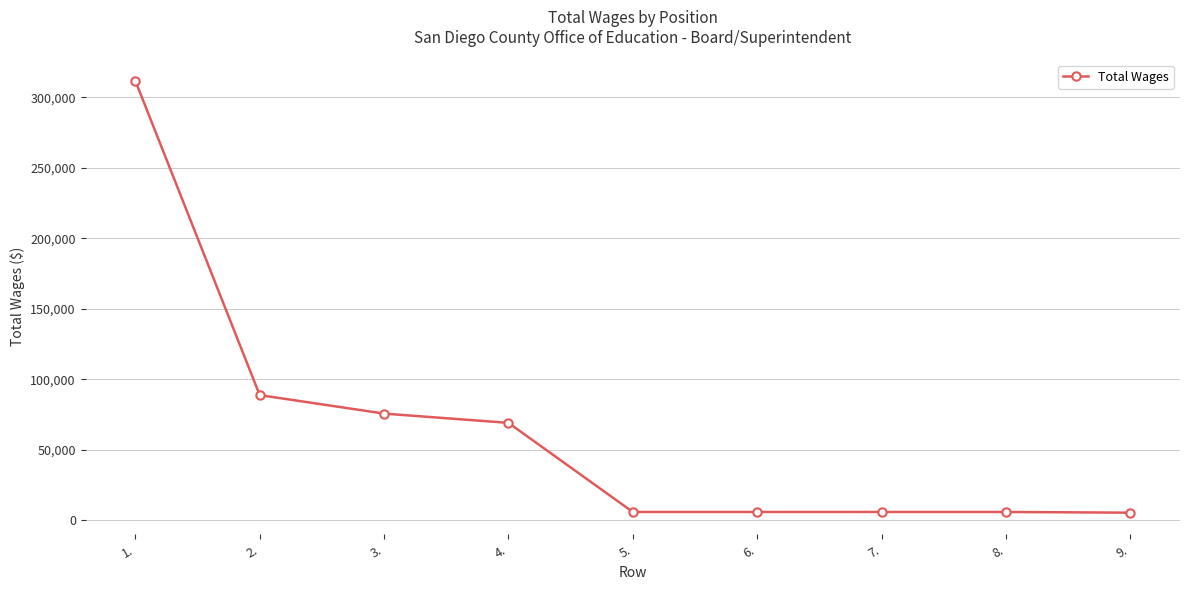

Read the value at 3., to the nearest 100.

75700